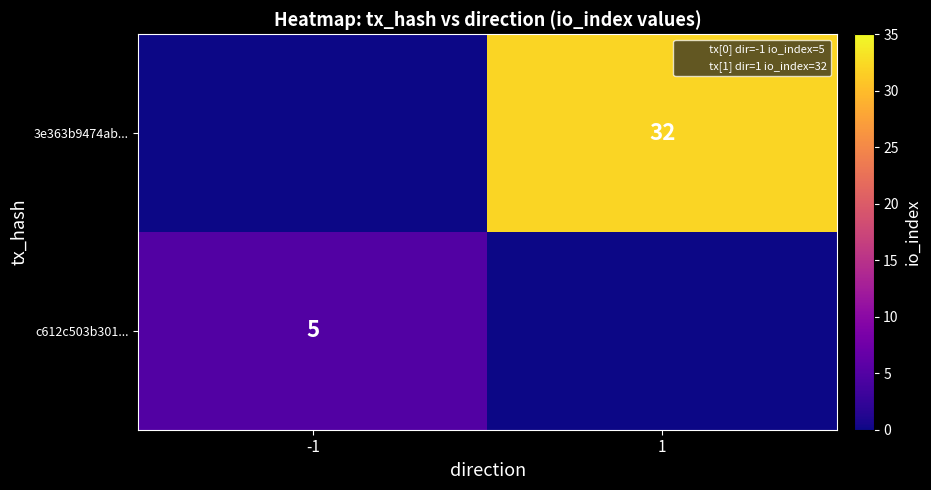

True or false: 3e363b9474ab... has a value of 32 at 1.

True